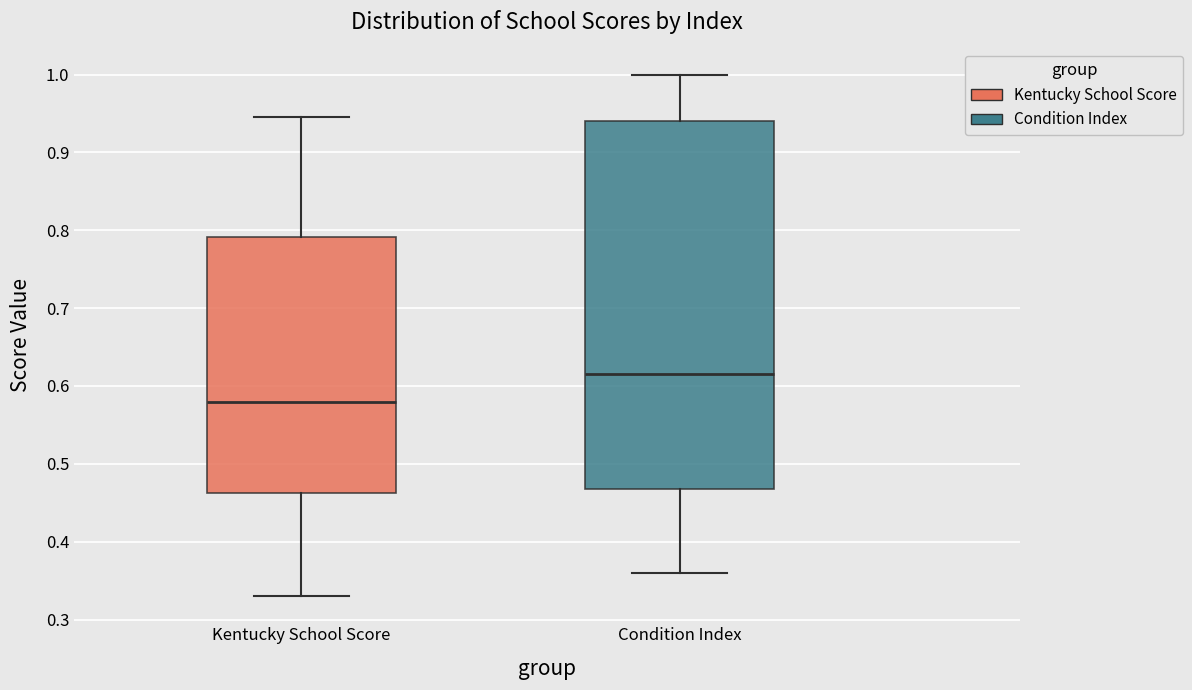

Reading left to right, transcribe this box plot: for each box, give where its median line is, the range the box spans, and where its two whiskers end, as read against the y-axis. The values are not printed on the chart, so give them approximately, as read against the axis.

Kentucky School Score: median 0.58, box 0.46 to 0.79, whiskers 0.33 to 0.94
Condition Index: median 0.62, box 0.47 to 0.94, whiskers 0.36 to 1.00